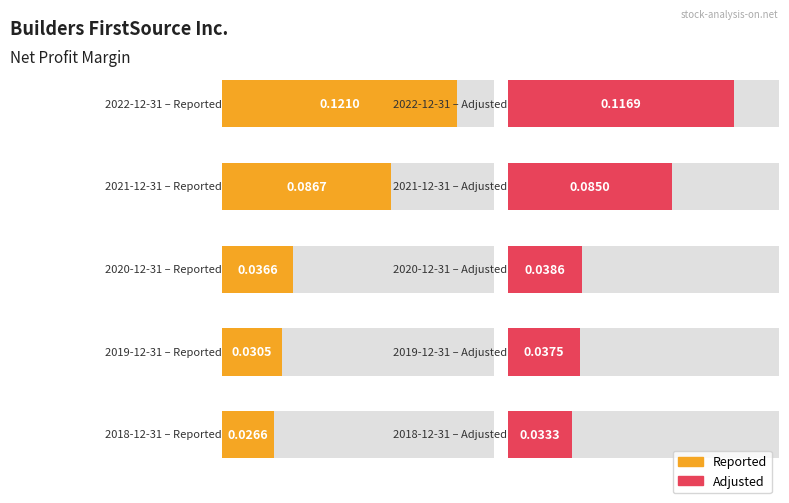

Reading right to left, transcribe all the data shown in this chart.

Reported: 2018-12-31=0.0	2019-12-31=0.0	2020-12-31=0.0	2021-12-31=0.1	2022-12-31=0.1
Adjusted: 2018-12-31=0.0	2019-12-31=0.0	2020-12-31=0.0	2021-12-31=0.1	2022-12-31=0.1